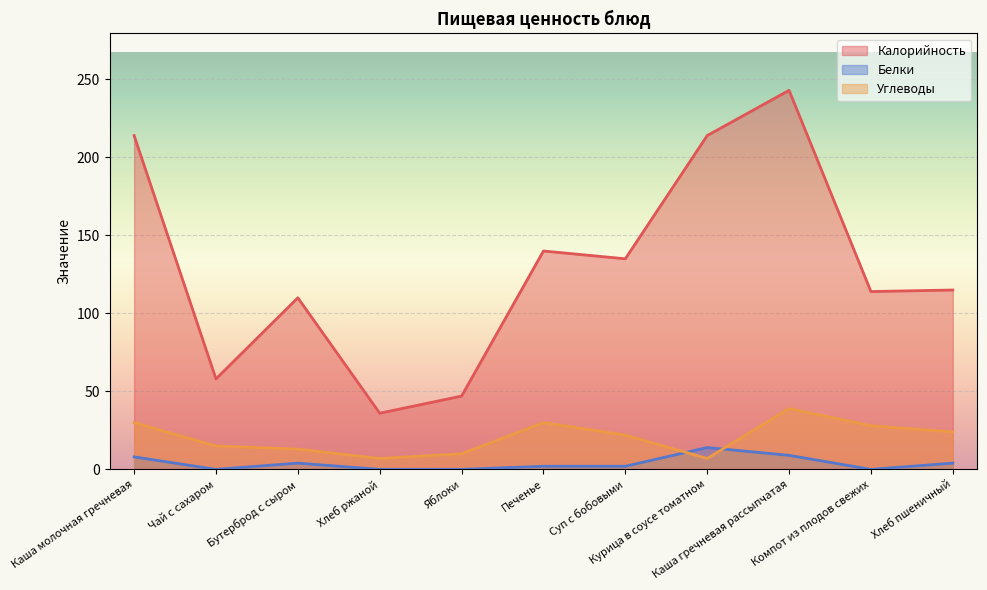

Which series has the largest total across all categories?

Калорийность